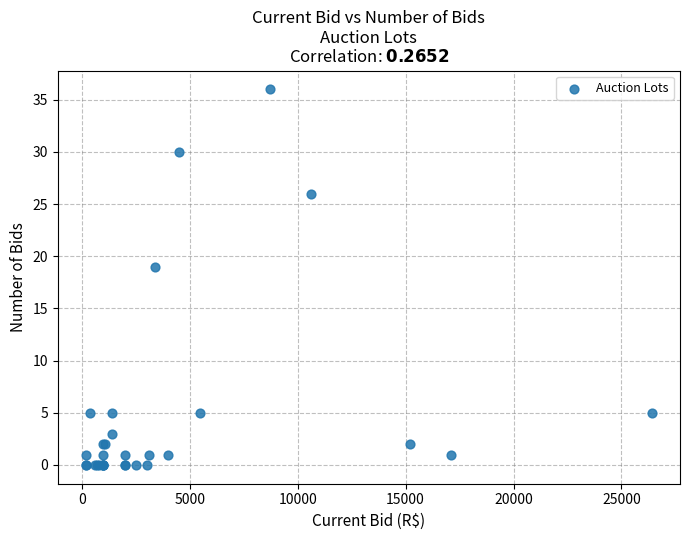

What Y value in the scatter plot is closest to 18?

19